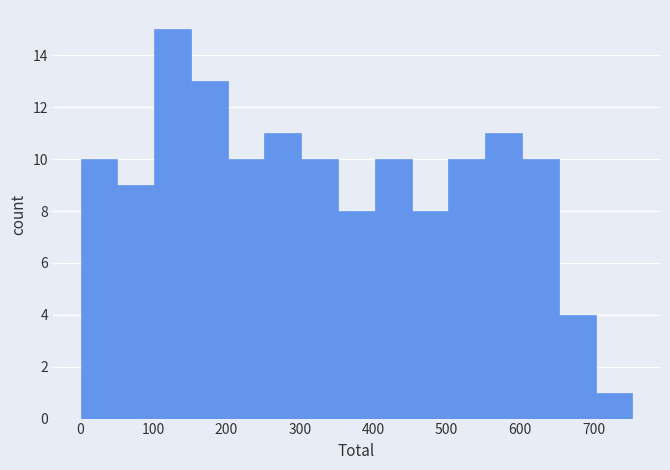

How tall is the bar that spans 700 to 750 on the x-axis? Neither the bar edges nor the heights are printed on the chart, so give them approximately, as read against the axes.

1